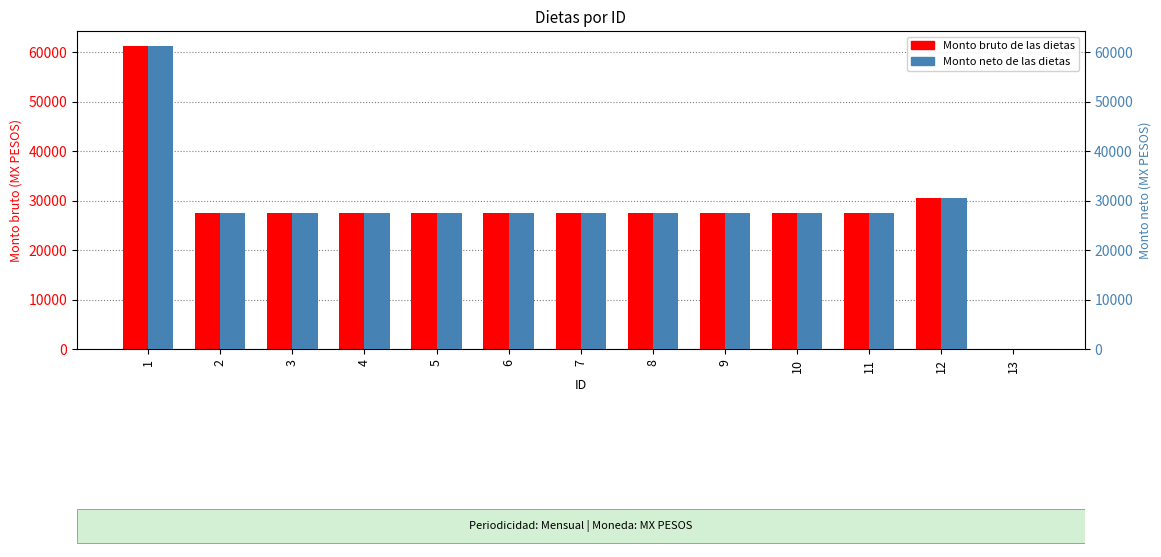

Which has a higher value, 6 or 1?

1